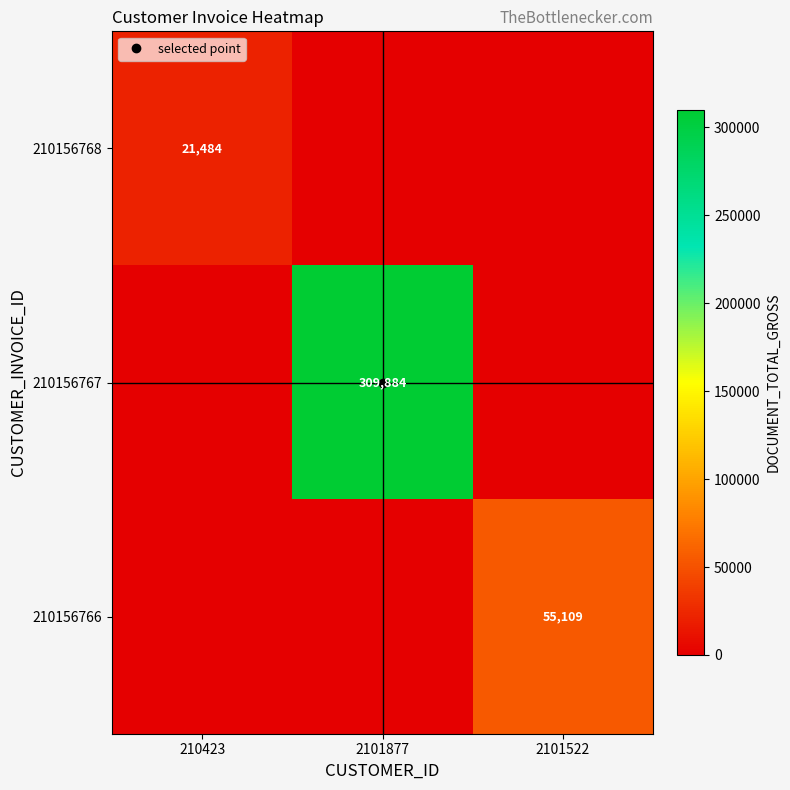

What is the maximum value for 210156766?

55109